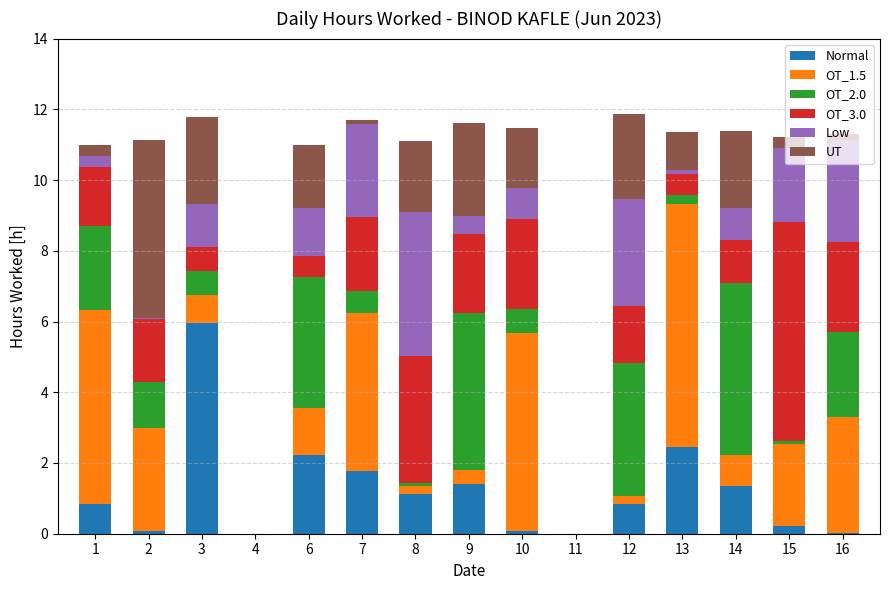

What is the sum of all Normal values?

18.4